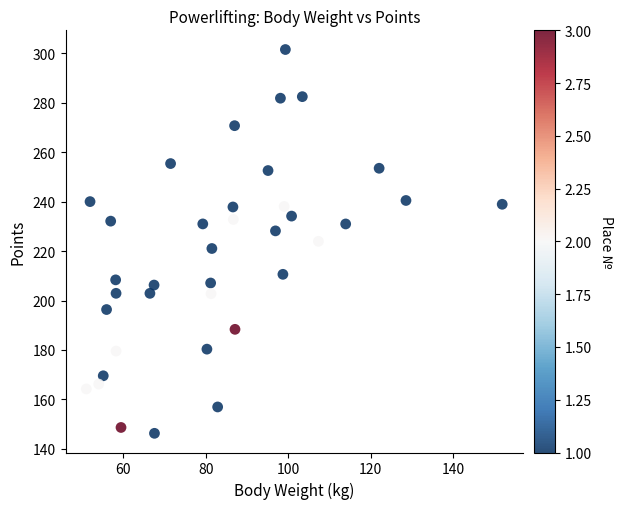

What is the range of Y values (max minus min)?

155.1